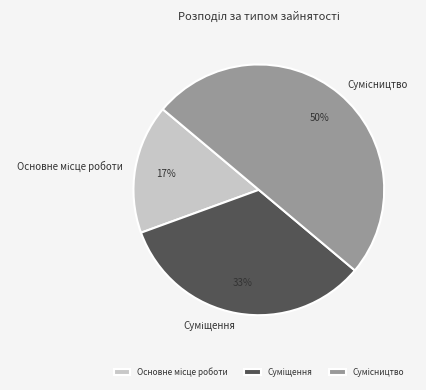

To the nearest percent, what is the difference between the largest and smallest slice percentages?

33%